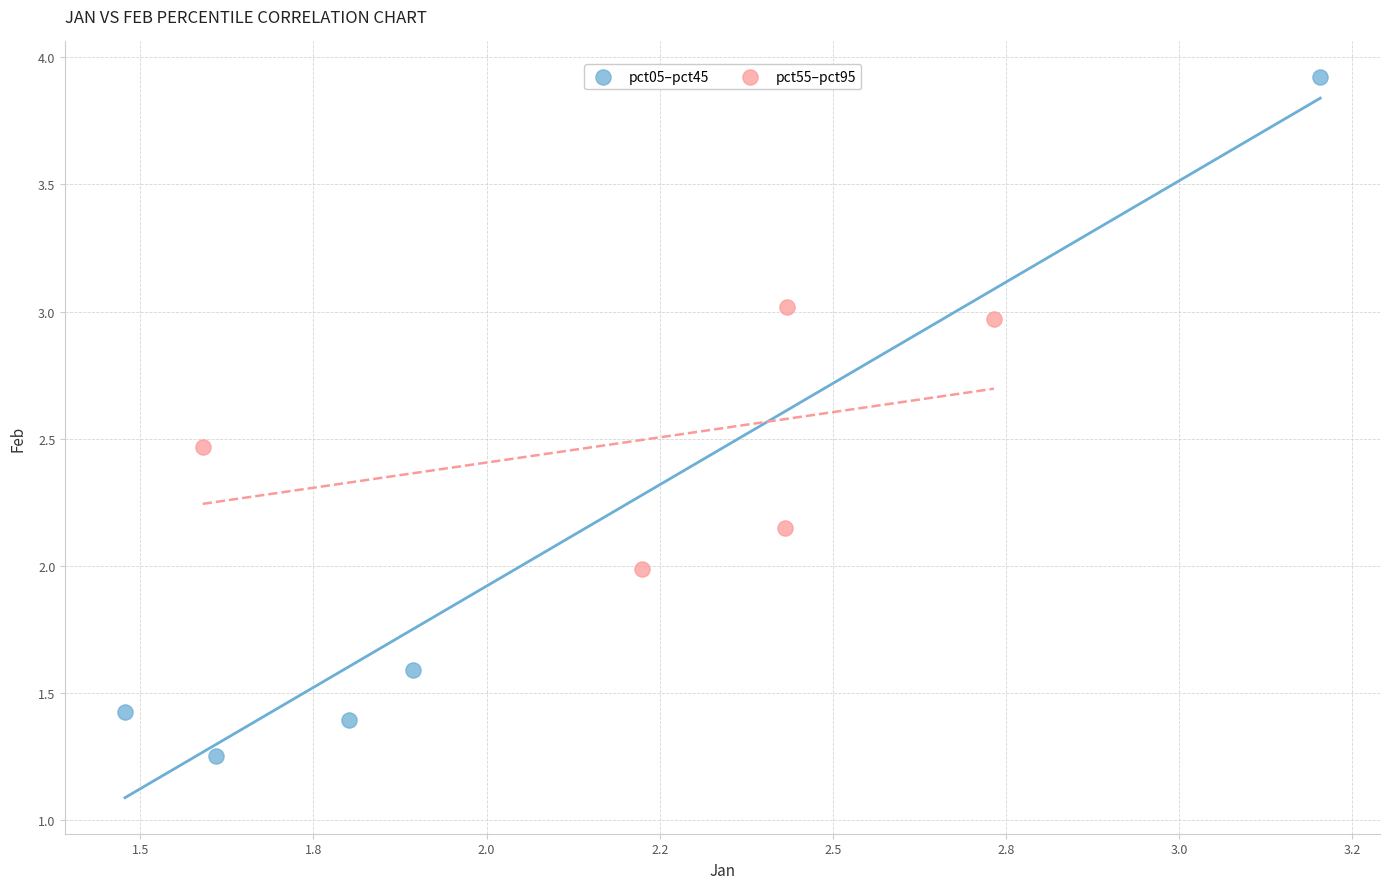

What are all the series names shown in the legend?

pct05–pct45, pct55–pct95